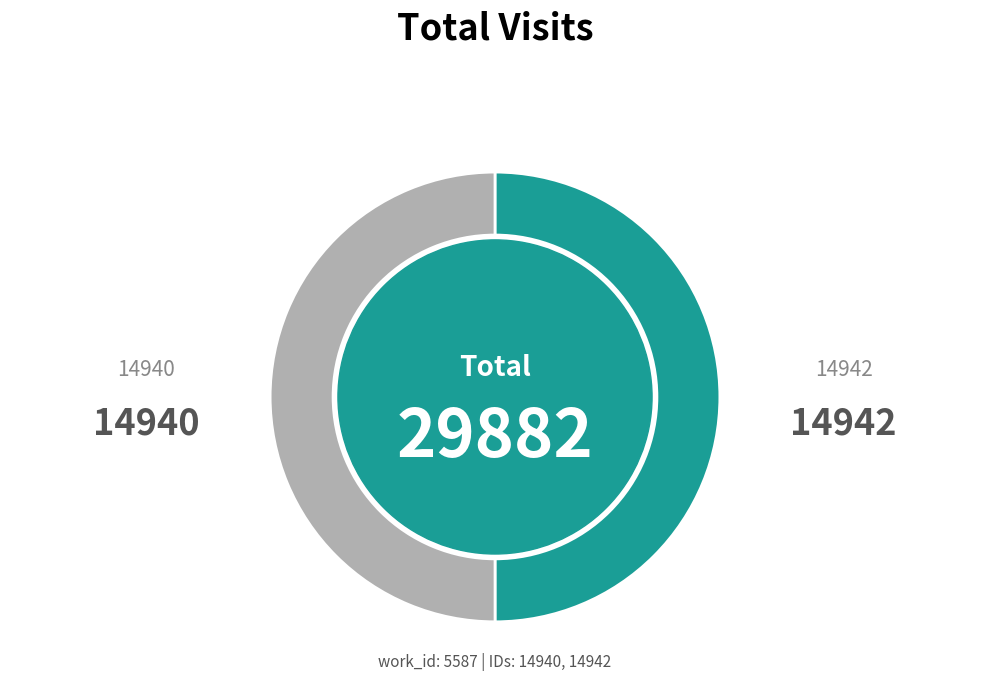

What is the smallest slice in the pie chart?

14940